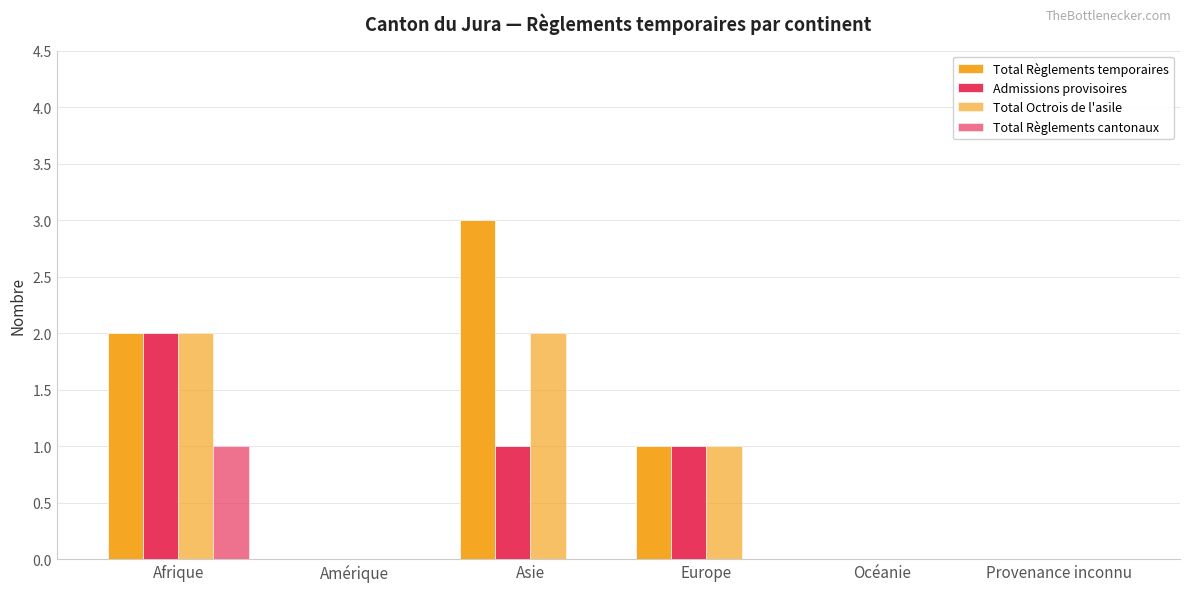

How many data points does each series have?

6